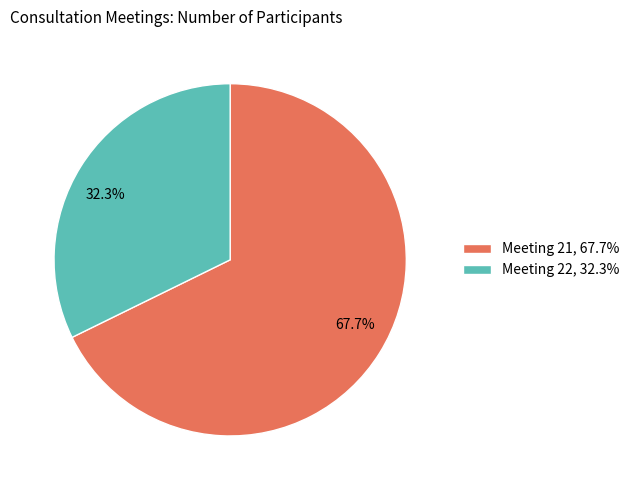

What is the smallest slice in the pie chart?

Meeting 22, 32.3%